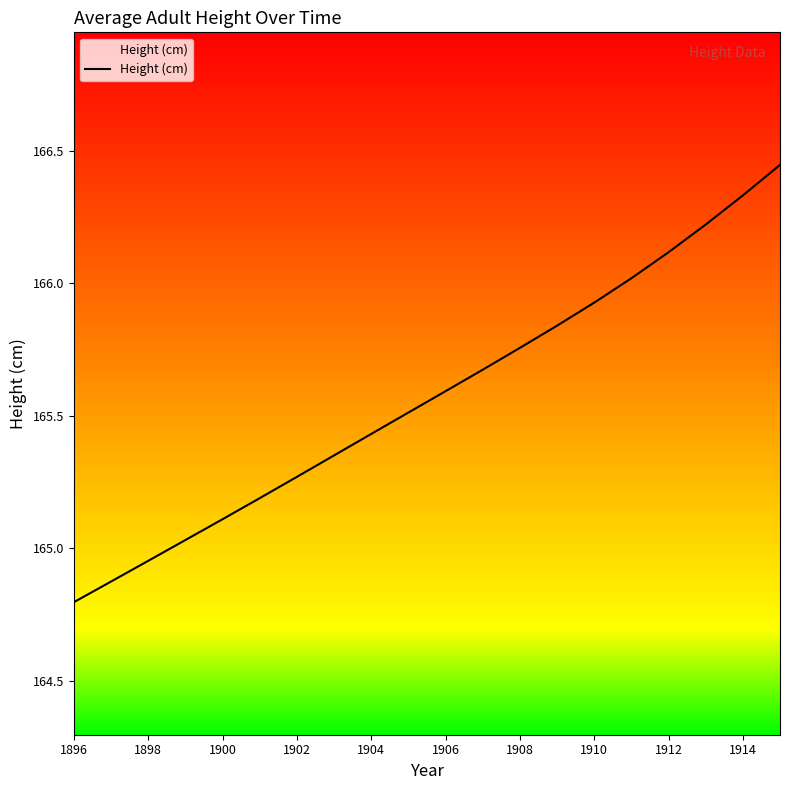

What is the difference between the maximum and minimum values?

1.6